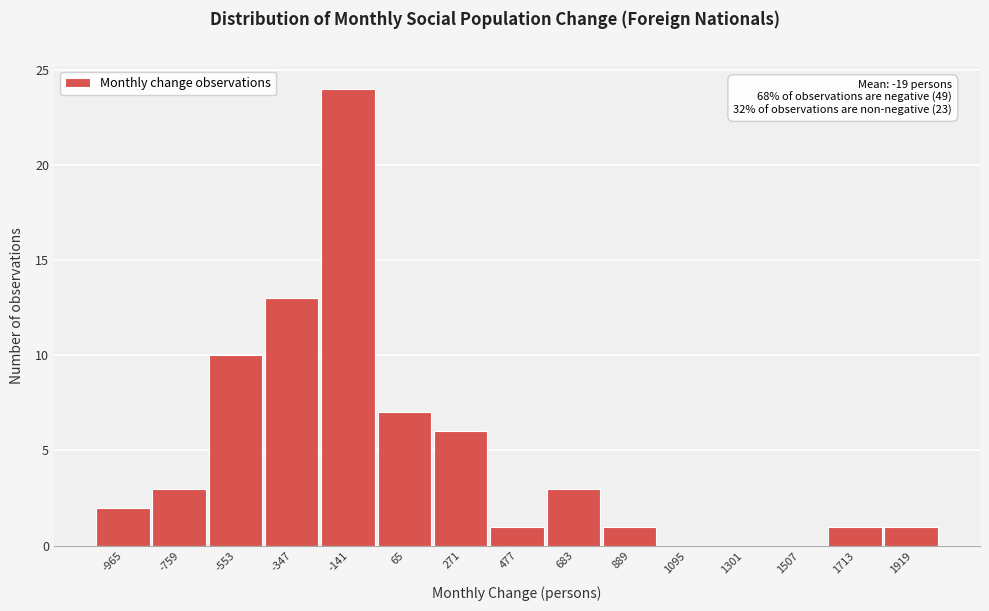

Reading right to left, extract all data points from this chart.

1919=1	1713=1	1507=0	1301=0	1095=0	889=1	683=3	477=1	271=6	65=7	-141=24	-347=13	-553=10	-759=3	-965=2